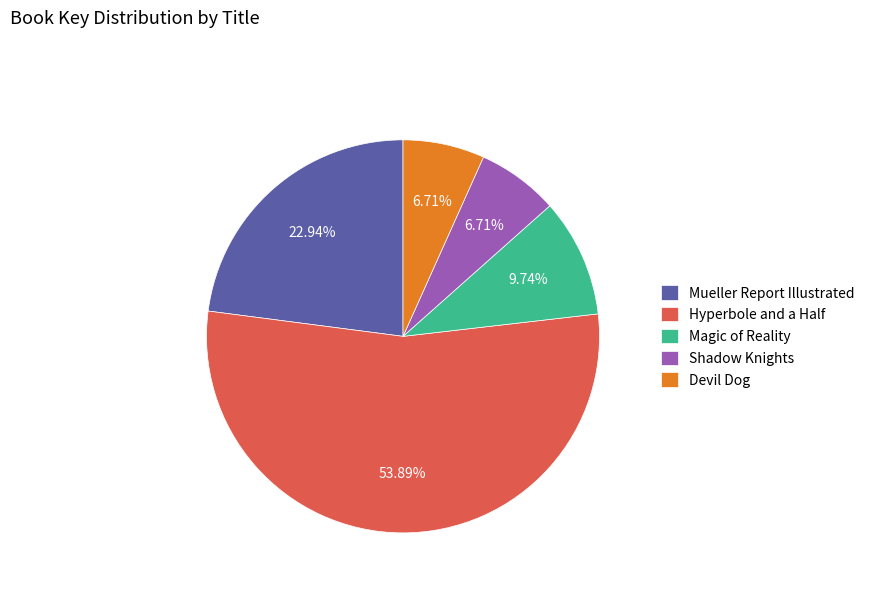

The Hyperbole and a Half slice represents 54% of the pie. True or false?

True